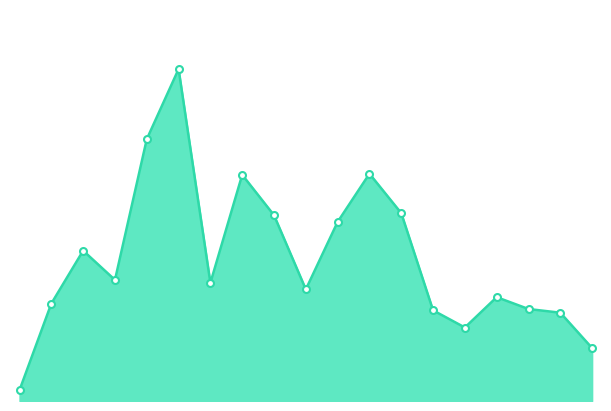

List the labels in order of value, largest first.

5TH, 4TH, 11TH, 7TH, TX, 8TH, 10TH, 2ND, 3RD, 6TH, 9TH, CA C, 1ST, CA S, CA N, WA E, CA E, OR, DC